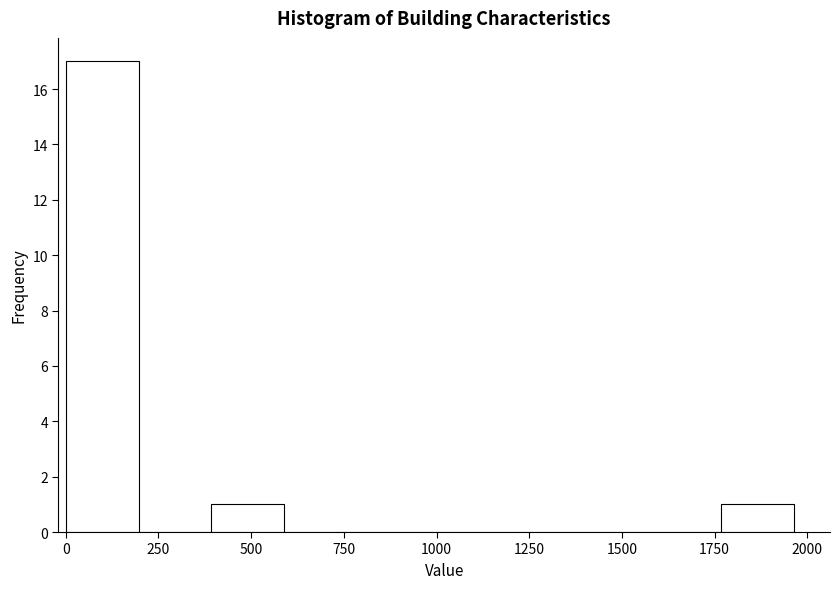

Around what value on the x-axis is the tallest bar? Give the approximate position of its centre, as read against the axis.

100